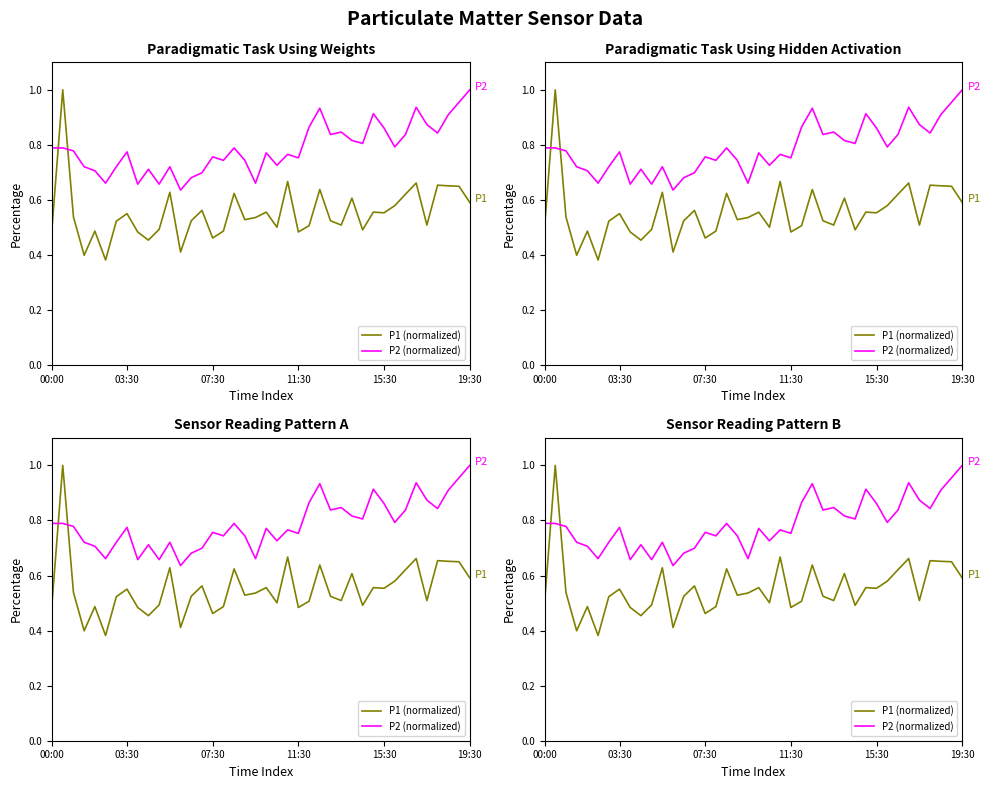

What is the difference between the maximum and second lowest values in the P2 (normalized) series?

0.3